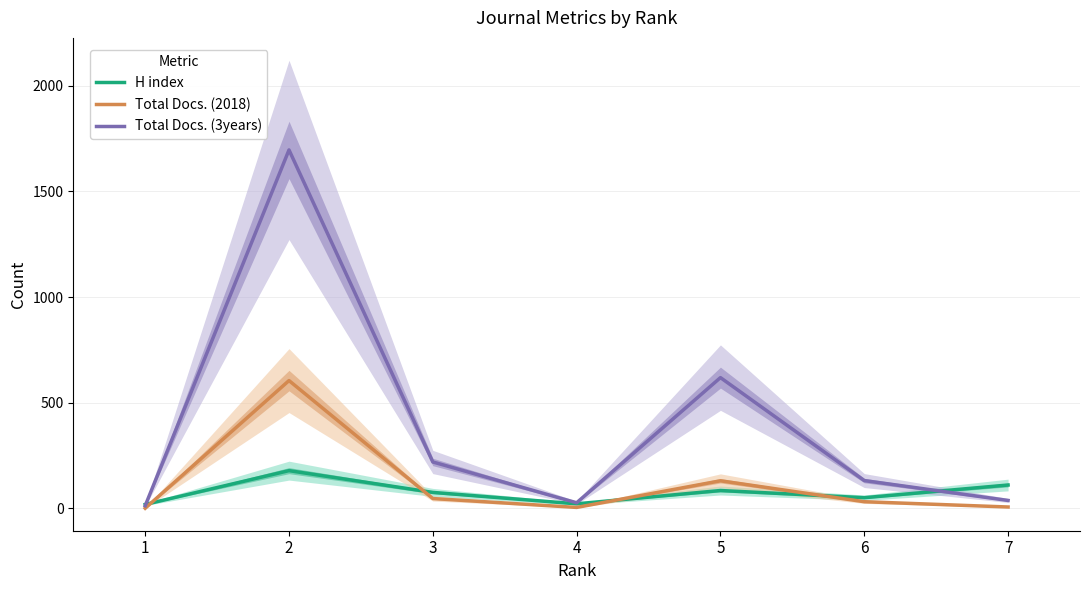

Reading left to right, extract all data points from this chart.

H index: 1=19	2=179	3=76	4=22	5=85	6=51	7=111
Total Docs. (2018): 1=1	2=605	3=47	4=5	5=131	6=32	7=7
Total Docs. (3years): 1=13	2=1696	3=220	4=27	5=619	6=132	7=38